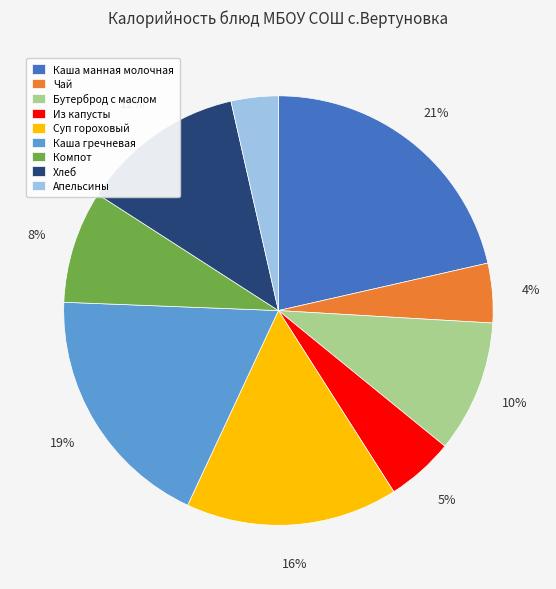

Do Апельсины and Бутерброд с маслом together represent more than half of the pie?

No